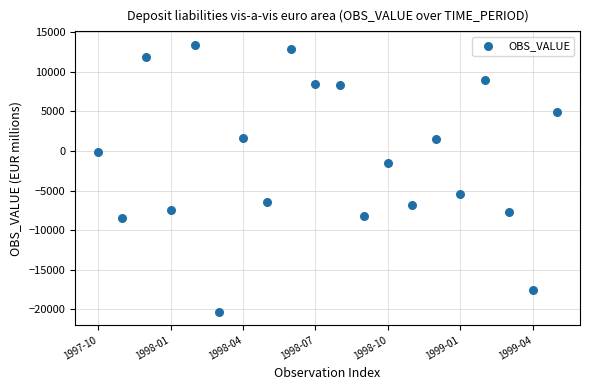

What is the range of Y values (max minus min)?

33690.3